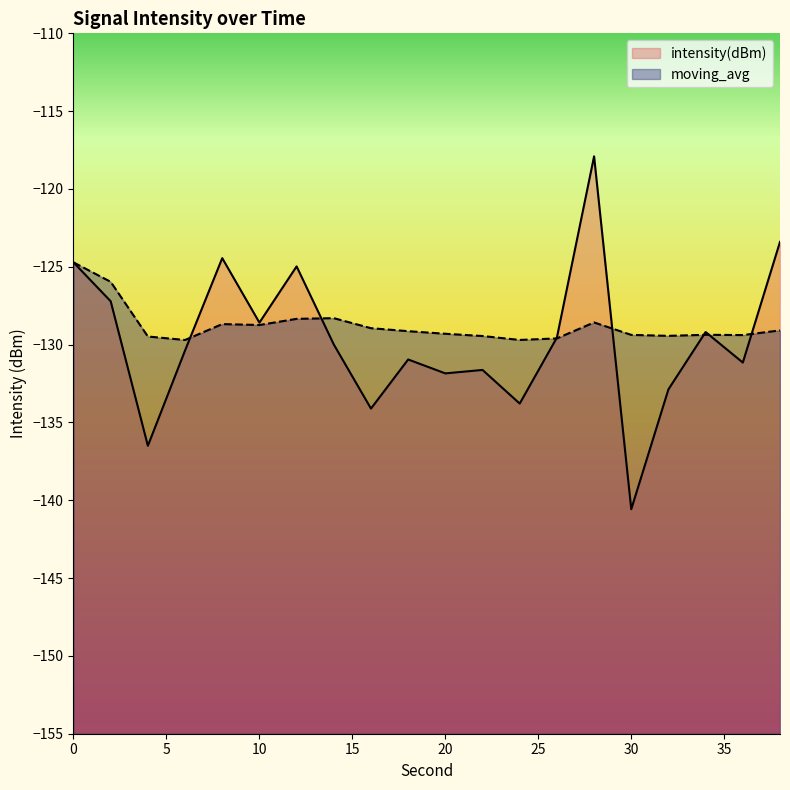

How many lines are shown in the chart?

2